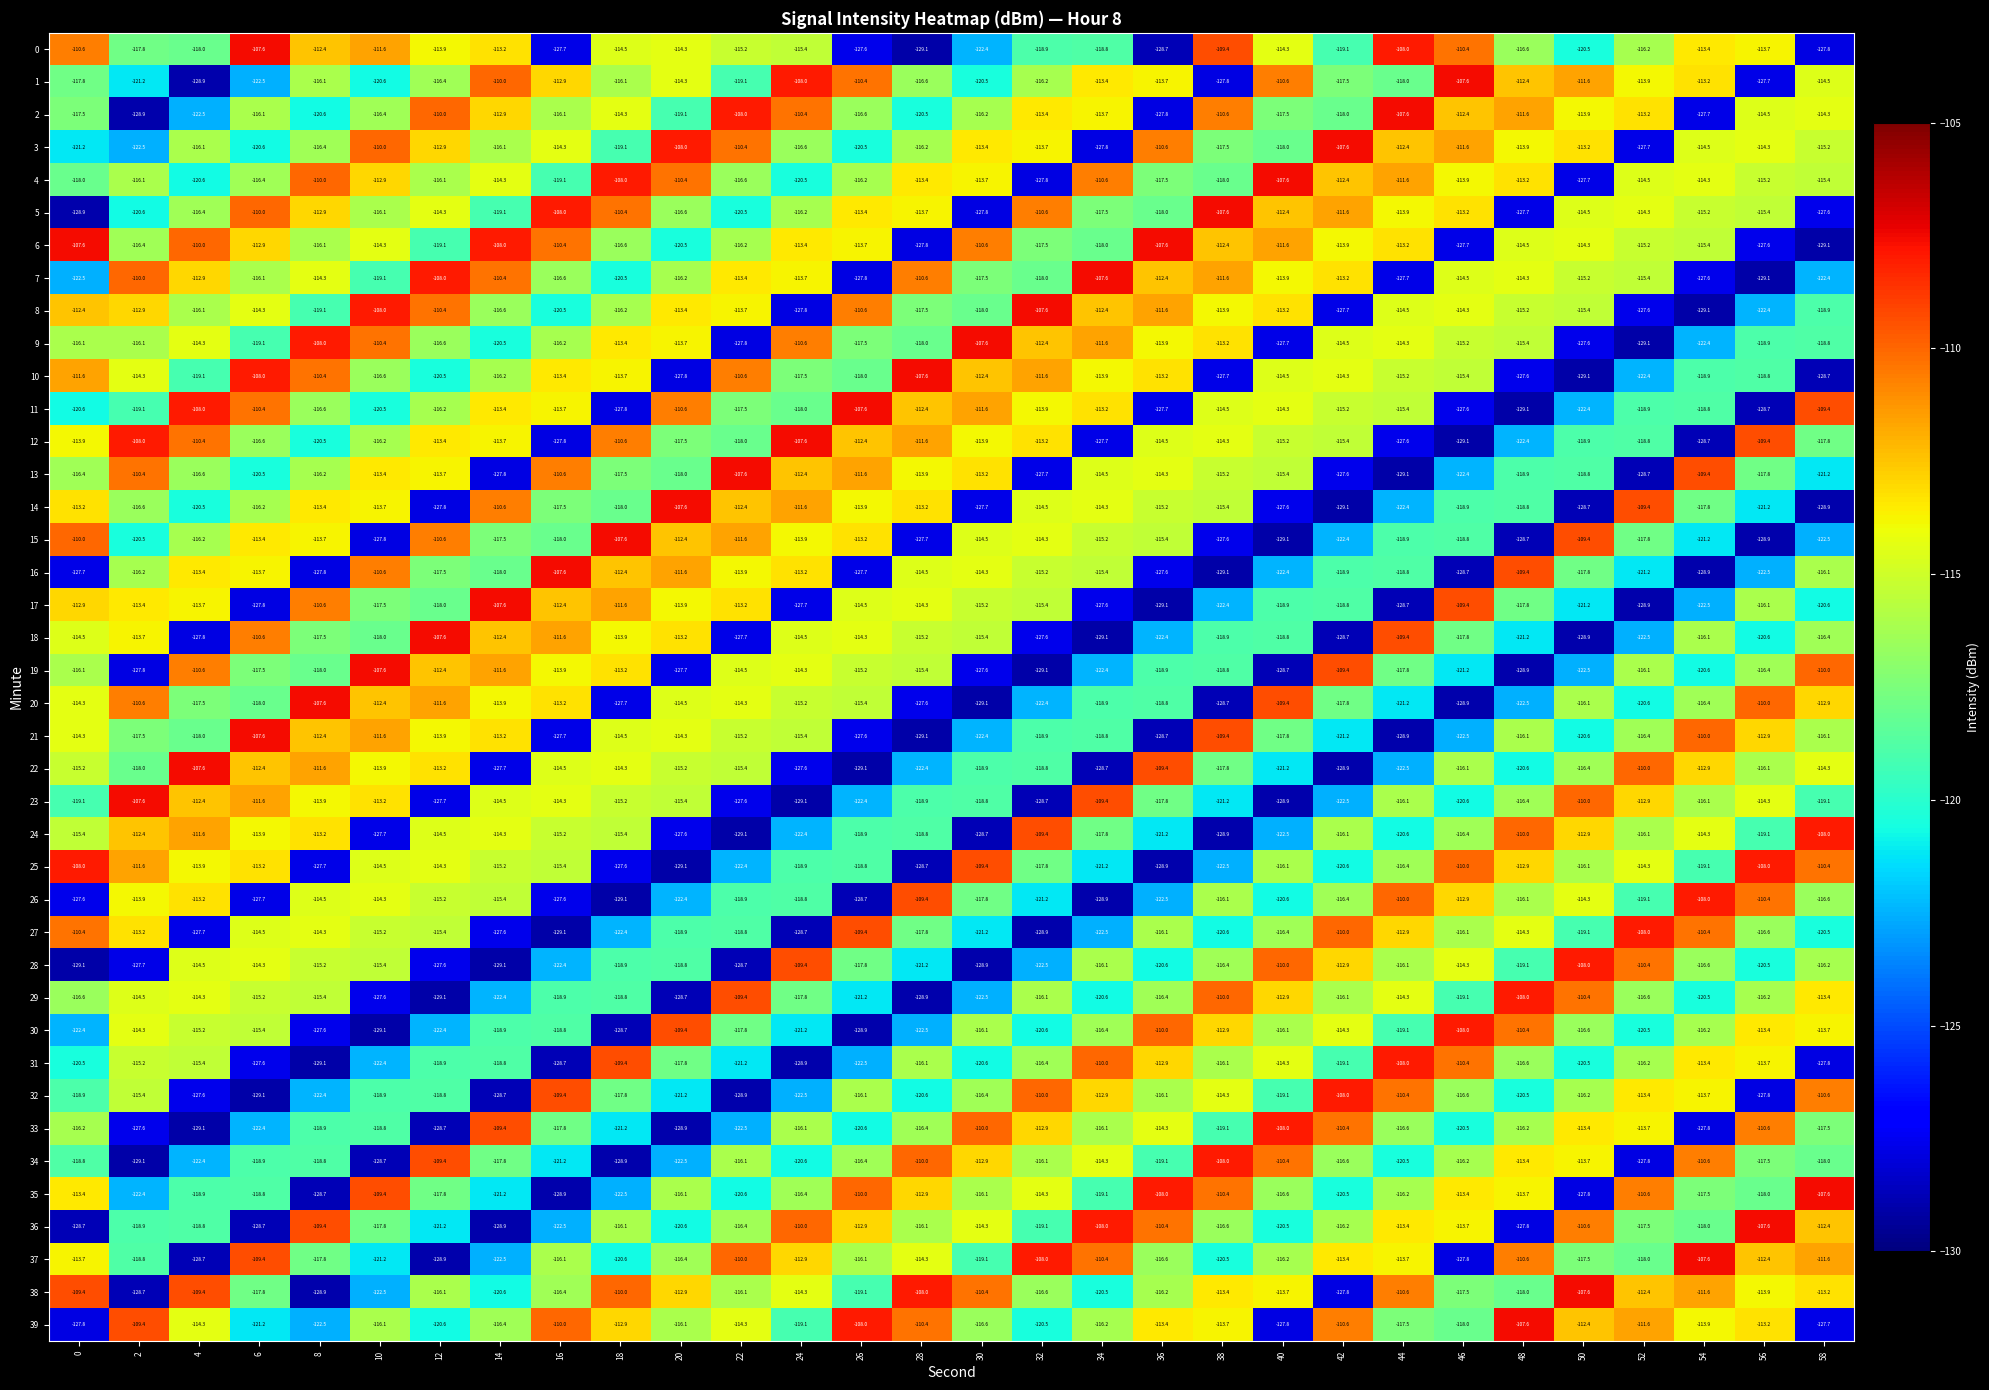

What is the difference between the maximum and minimum values in the 28 series?

21.1